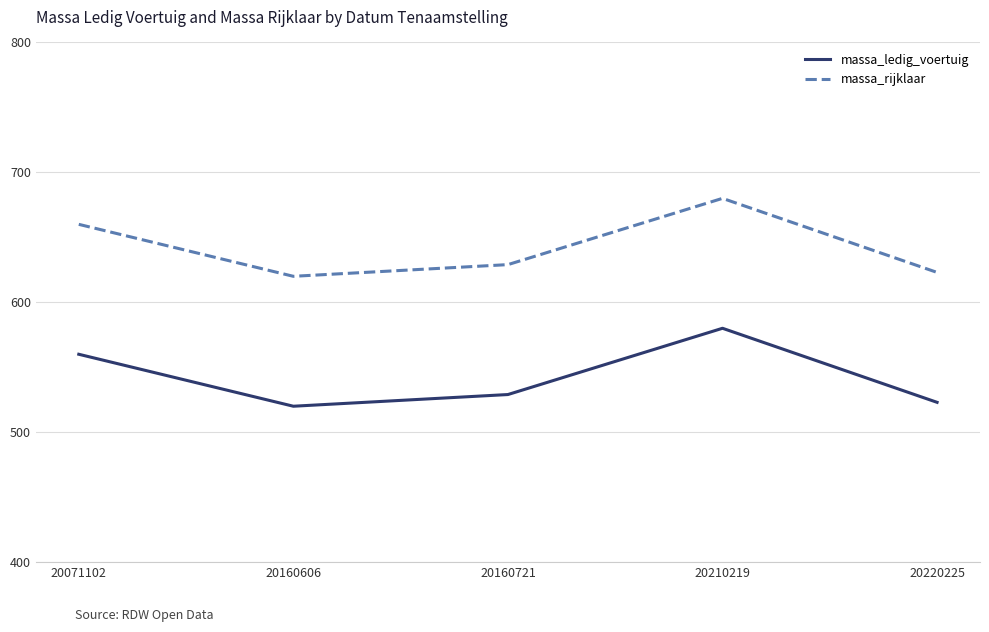

The massa_rijklaar series shows 680 at 20210219. True or false?

True